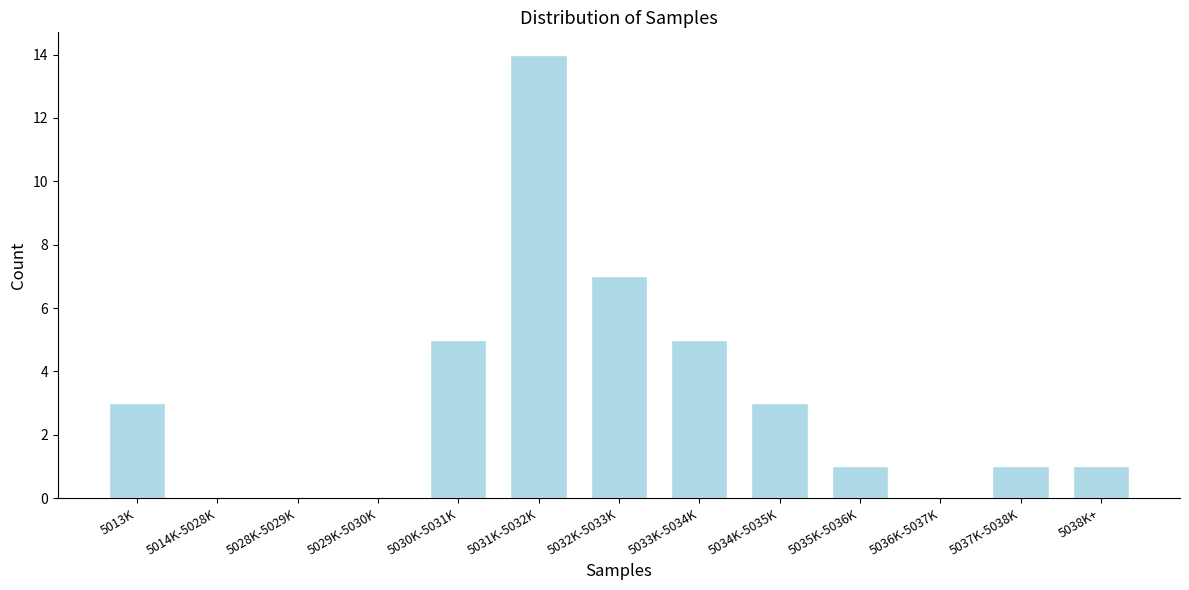

Reading right to left, what are all the values shown in this chart?

5038K+=1	5037K-5038K=1	5036K-5037K=0	5035K-5036K=1	5034K-5035K=3	5033K-5034K=5	5032K-5033K=7	5031K-5032K=14	5030K-5031K=5	5029K-5030K=0	5028K-5029K=0	5014K-5028K=0	5013K=3